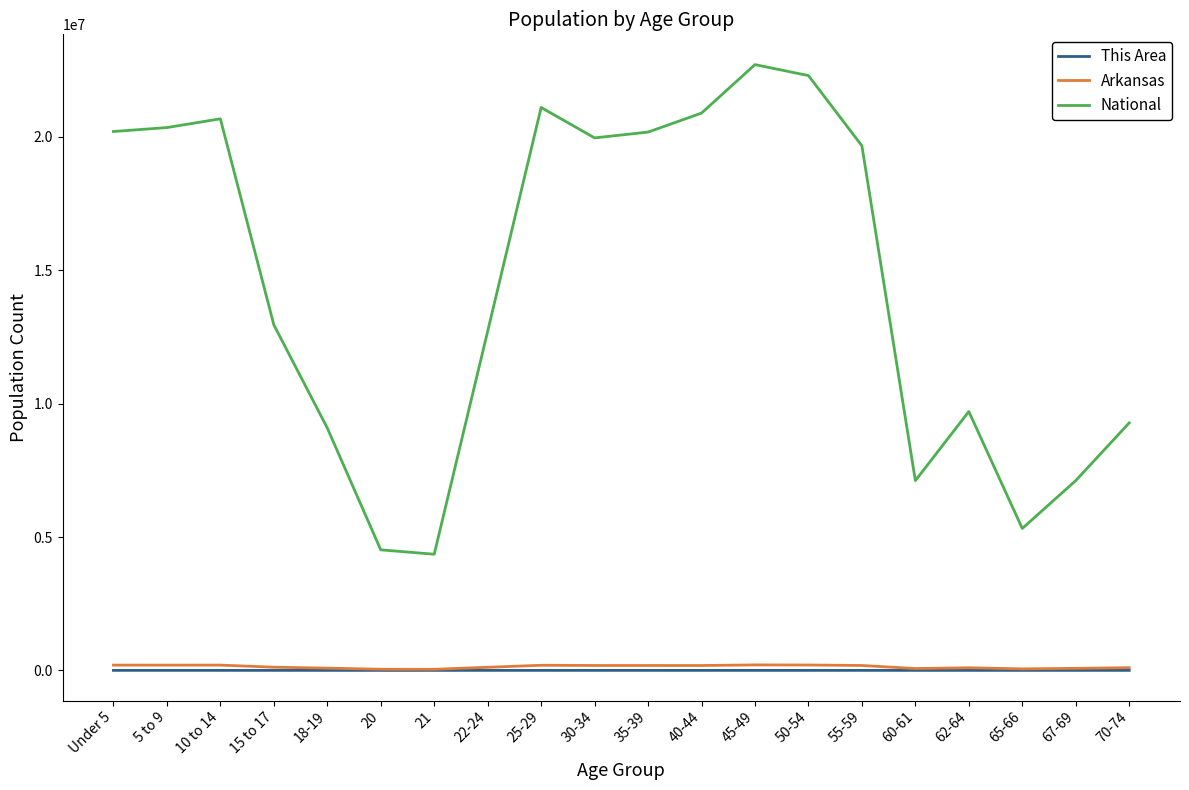

True or false: This Area has a value of 713 at 25-29.

True